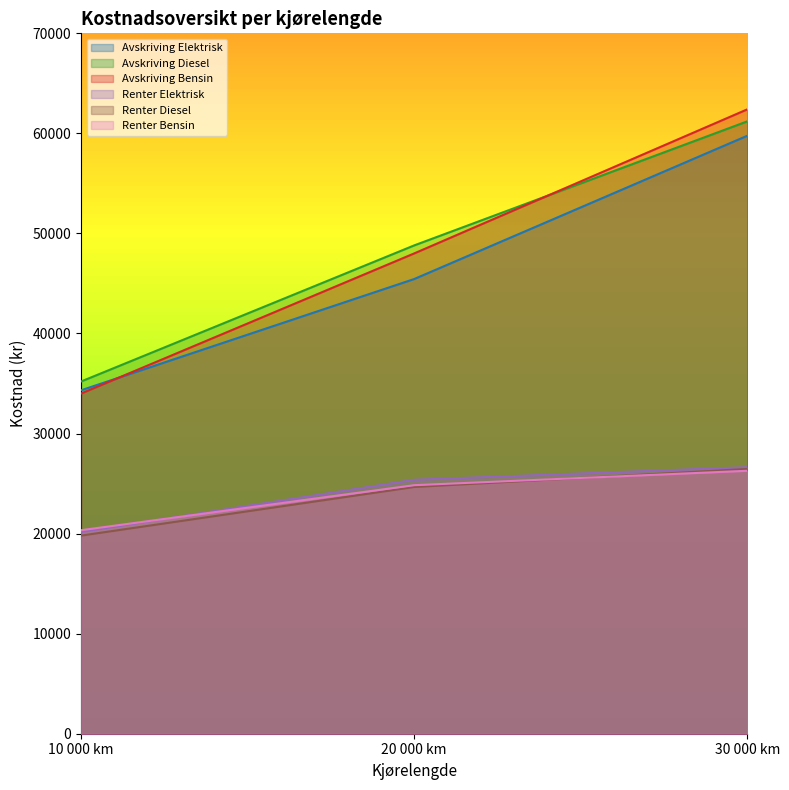

Which series has the widest spread of values?

Avskriving Bensin